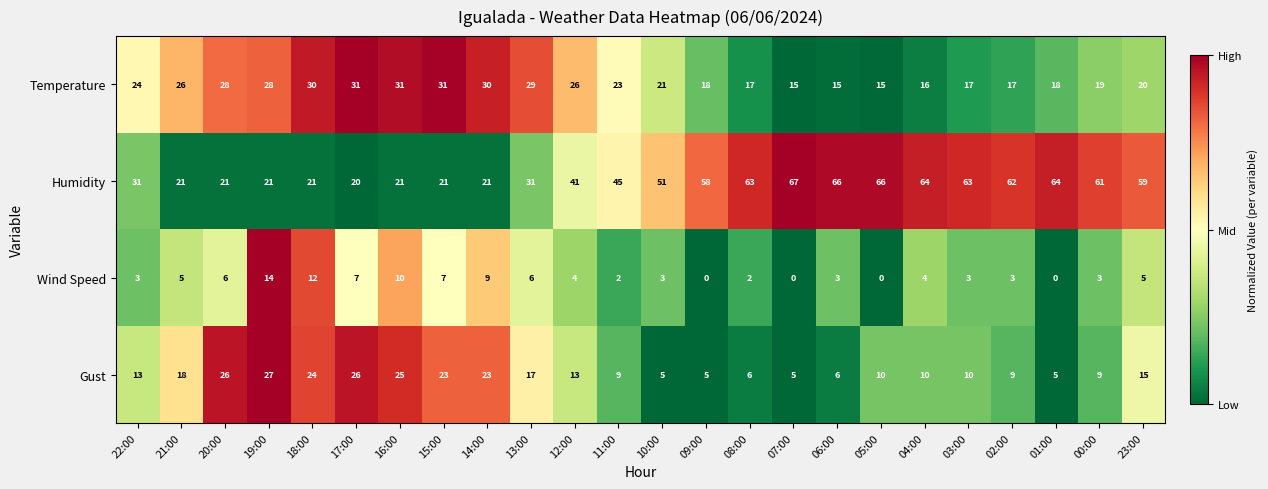

What is the difference between the second highest and second lowest values in the Gust series?

21